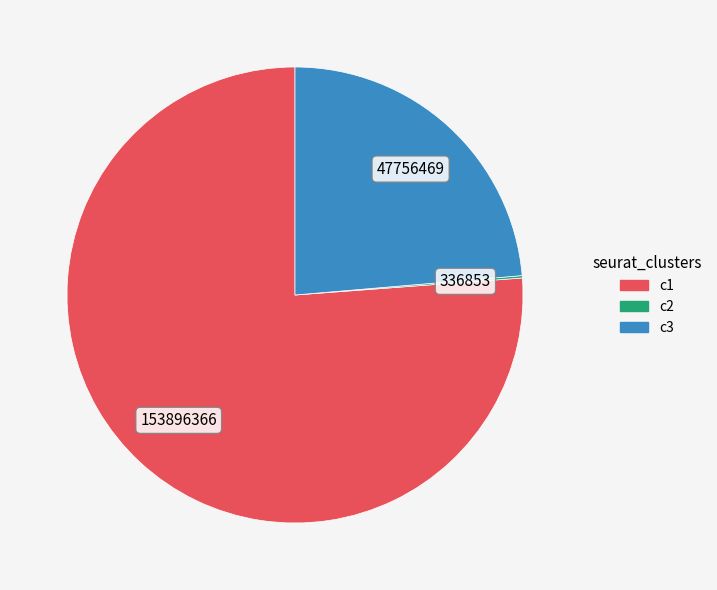

Is there any slice that represents more than half of the pie?

Yes